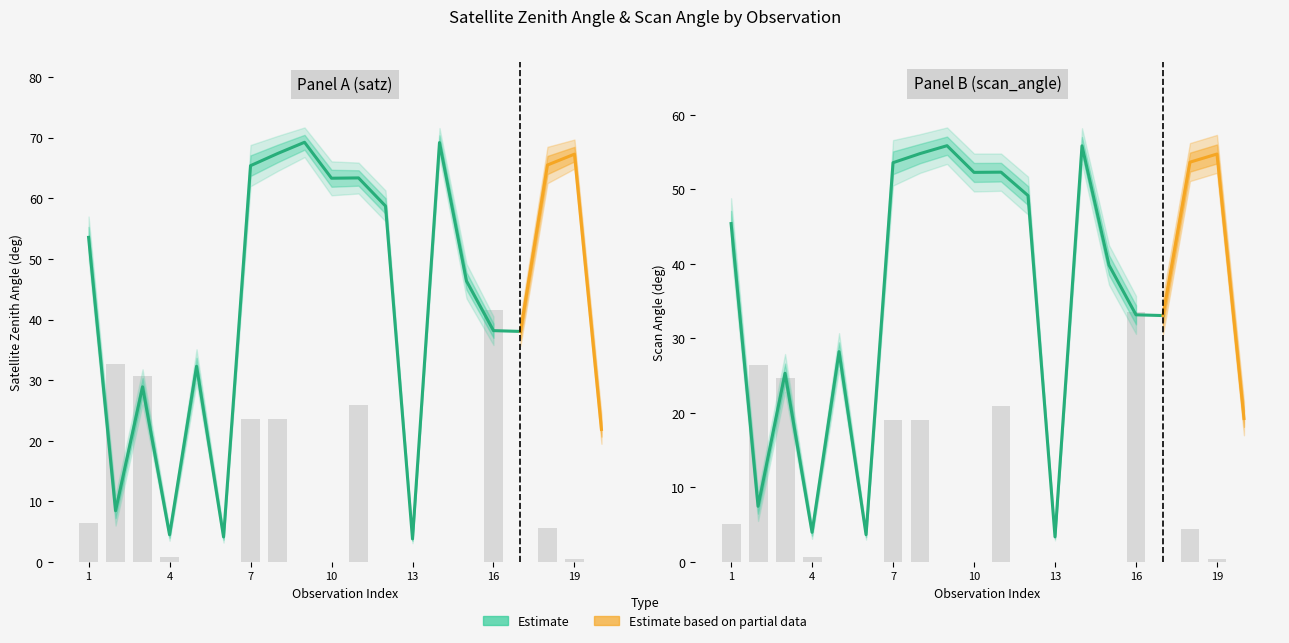

What is the average value of the scan_angle series?

36.2